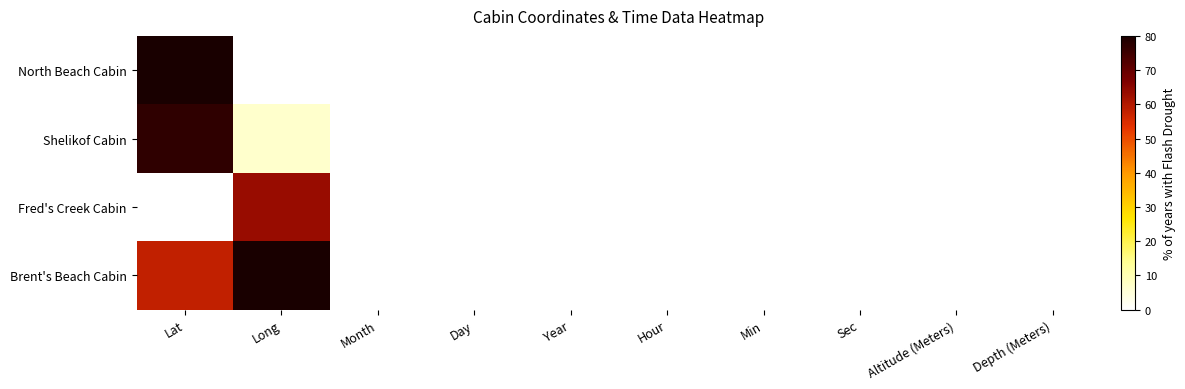

Reading right to left, transcribe all the data shown in this chart.

North Beach Cabin: Depth (Meters)=0.0	Altitude (Meters)=0.0	Sec=0.0	Min=0.0	Hour=0.0	Year=0.0	Day=0.0	Month=0.0	Long=0.0	Lat=80.0
Shelikof Cabin: Depth (Meters)=0.0	Altitude (Meters)=0.0	Sec=0.0	Min=0.0	Hour=0.0	Year=0.0	Day=0.0	Month=0.0	Long=6.6	Lat=77.2
Fred's Creek Cabin: Depth (Meters)=0.0	Altitude (Meters)=0.0	Sec=0.0	Min=0.0	Hour=0.0	Year=0.0	Day=0.0	Month=0.0	Long=63.2	Lat=0.0
Brent's Beach Cabin: Depth (Meters)=0.0	Altitude (Meters)=0.0	Sec=0.0	Min=0.0	Hour=0.0	Year=0.0	Day=0.0	Month=0.0	Long=80.0	Lat=57.8